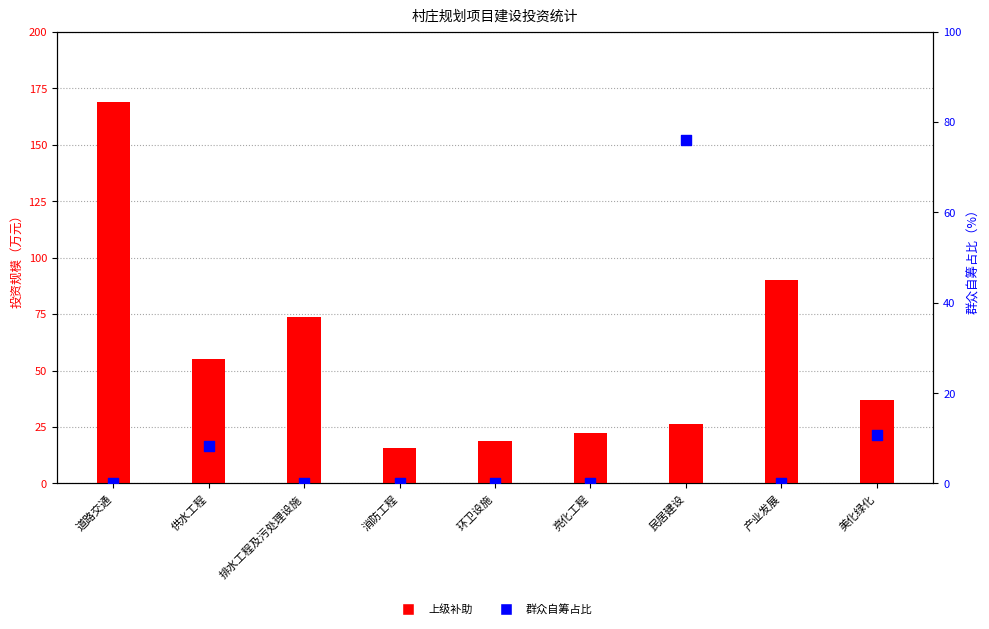

Which series reaches the maximum Y coordinate?

上级补助